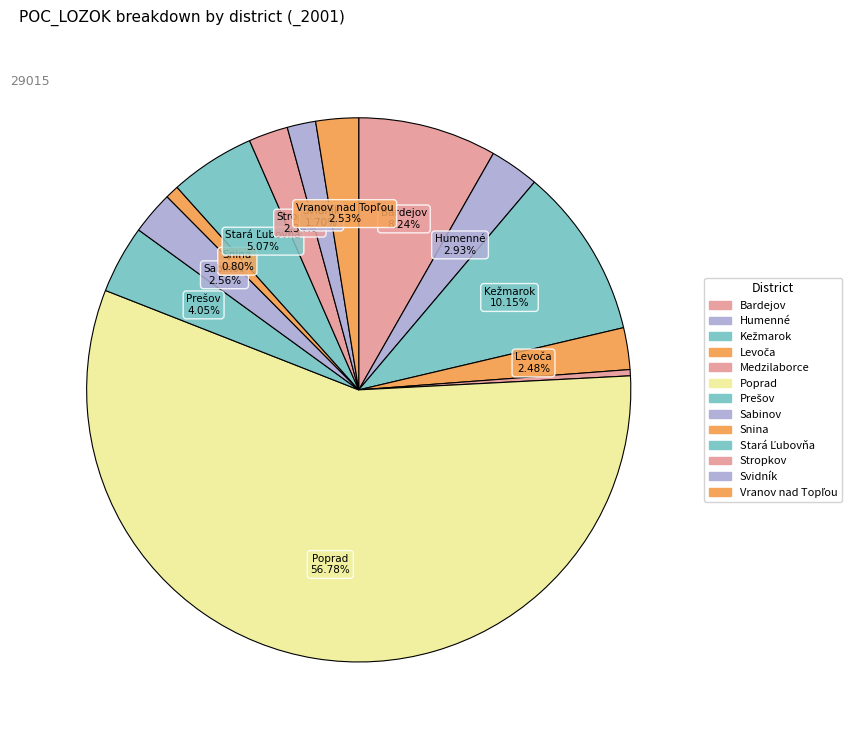

Count the number of slices in the pie.

13